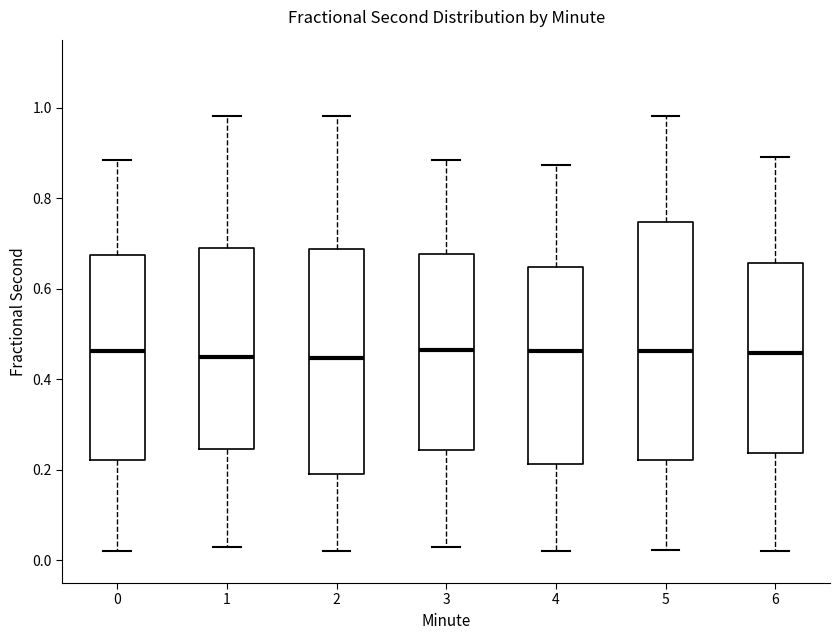

Reading left to right, transcribe this box plot: for each box, give where its median line is, the range the box spans, and where its two whiskers end, as read against the y-axis. The values are not printed on the chart, so give them approximately, as read against the axis.

0: median 0.46, box 0.22 to 0.68, whiskers 0.02 to 0.88
1: median 0.44, box 0.24 to 0.70, whiskers 0.02 to 0.98
2: median 0.44, box 0.20 to 0.68, whiskers 0.02 to 0.98
3: median 0.46, box 0.24 to 0.68, whiskers 0.02 to 0.88
4: median 0.46, box 0.22 to 0.64, whiskers 0.02 to 0.88
5: median 0.46, box 0.22 to 0.74, whiskers 0.02 to 0.98
6: median 0.46, box 0.24 to 0.66, whiskers 0.02 to 0.90